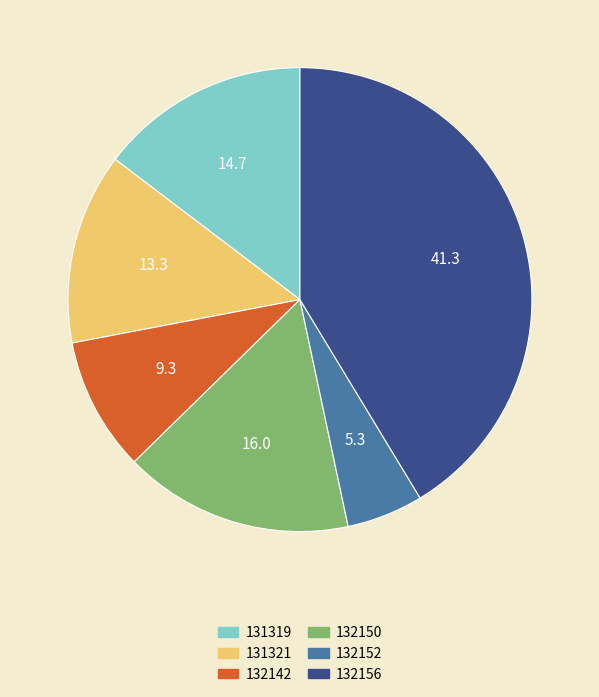

Which slice is the smallest?

132152